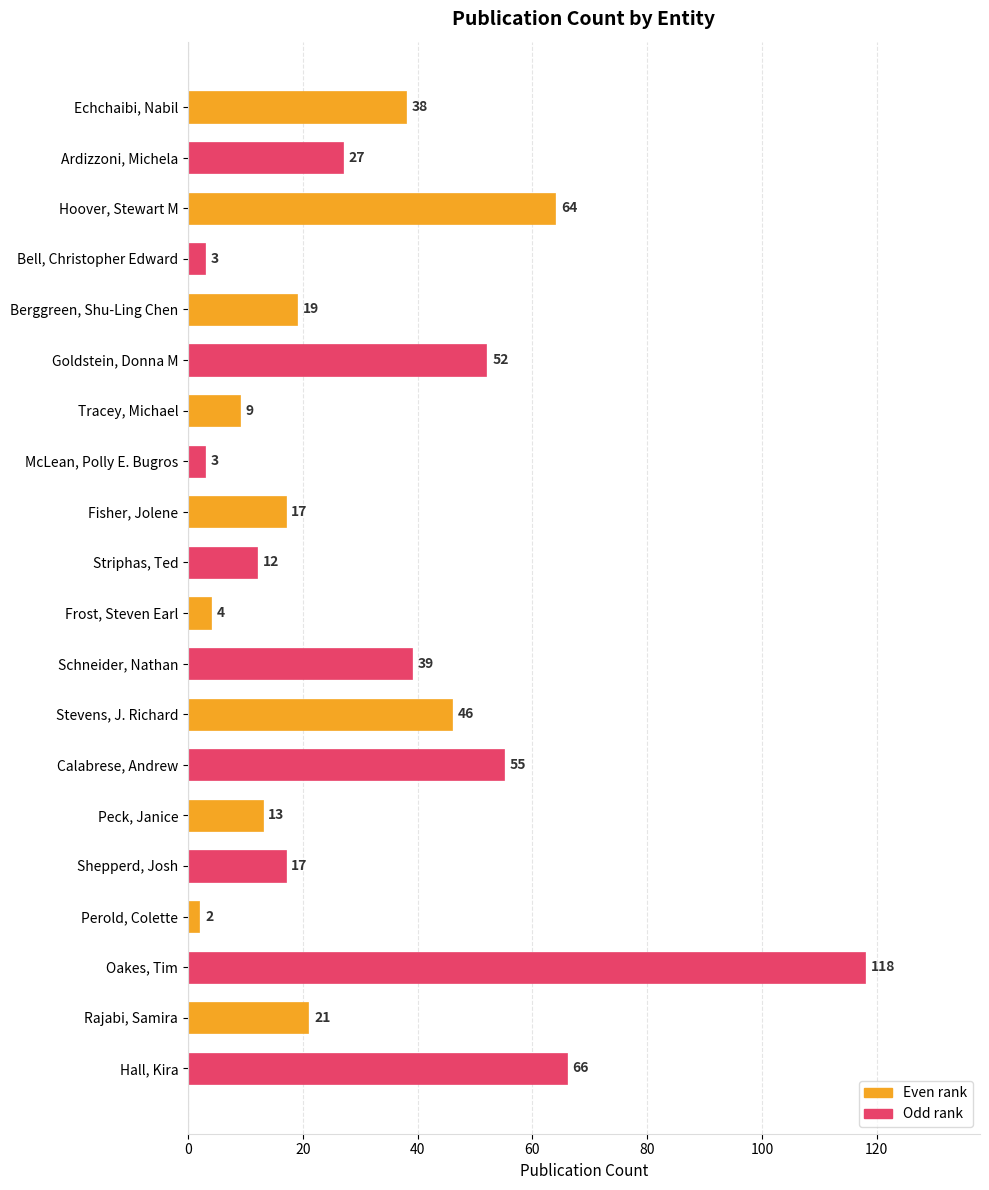

What is the sum of all values?

625